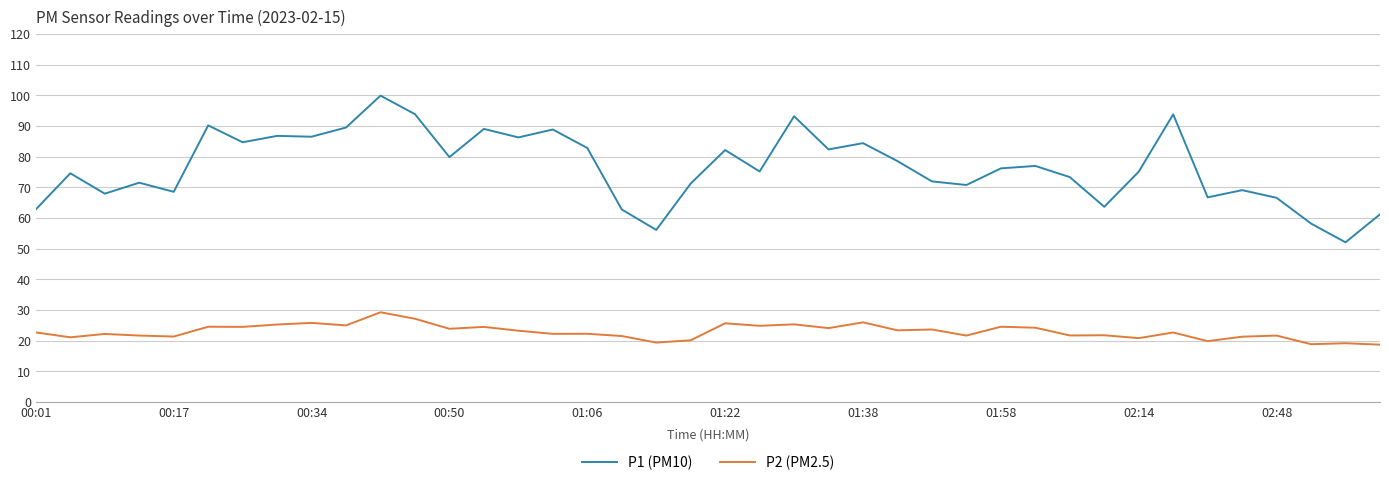

Rank the series by their maximum value, from highest to lowest.

P1 (PM10), P2 (PM2.5)